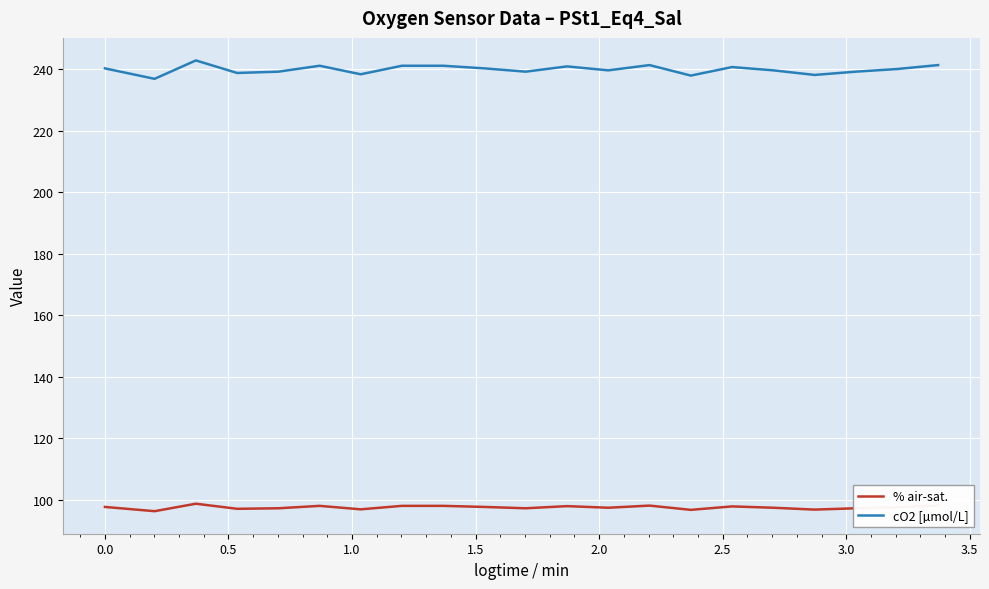

List the series in order of their peak value, lowest first.

% air-sat., cO2 [µmol/L]